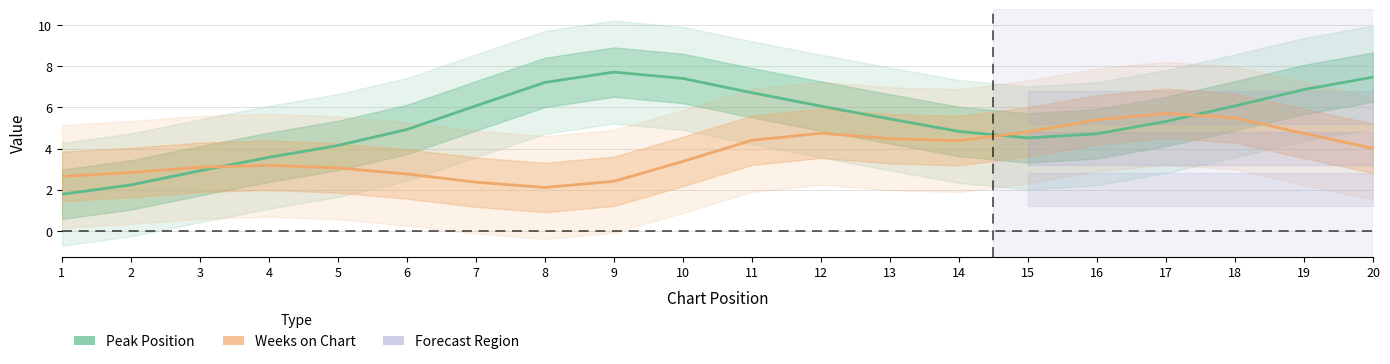

Is it true that Peak Position equals 7.0 at 17?

False